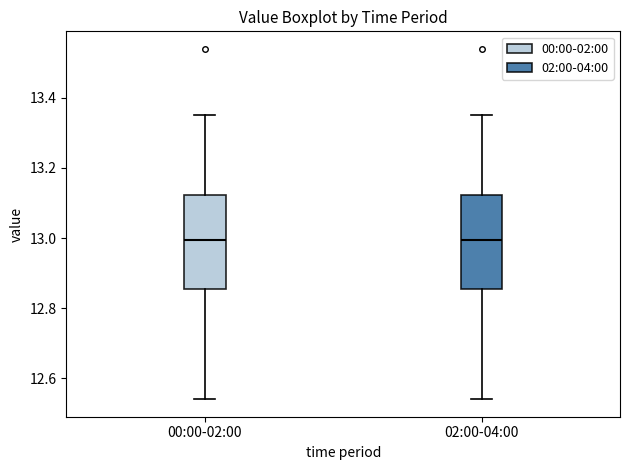

Where is the upper edge of the box for 02:00-04:00 on the y-axis? The values are not printed on the chart, so give them approximately, as read against the axis.

13.12